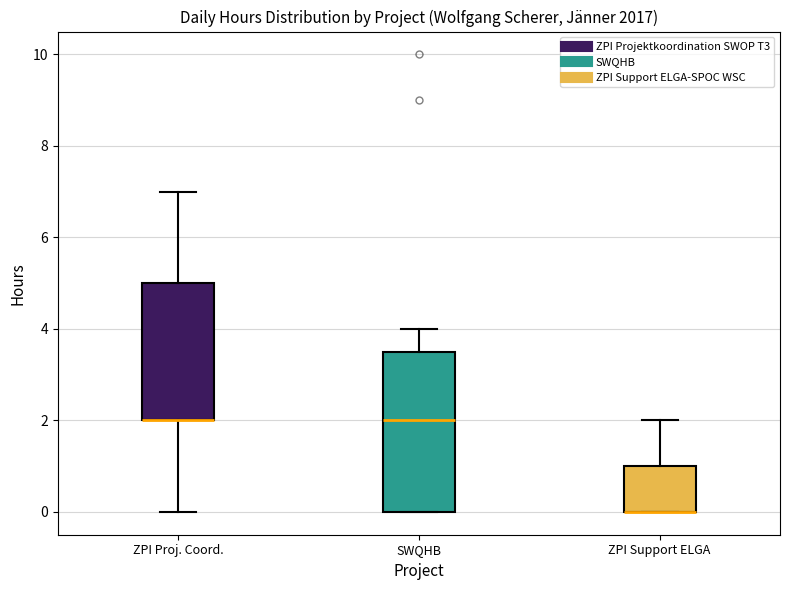

Which box is the tallest, from its lower edge to its upper edge?

SWQHB